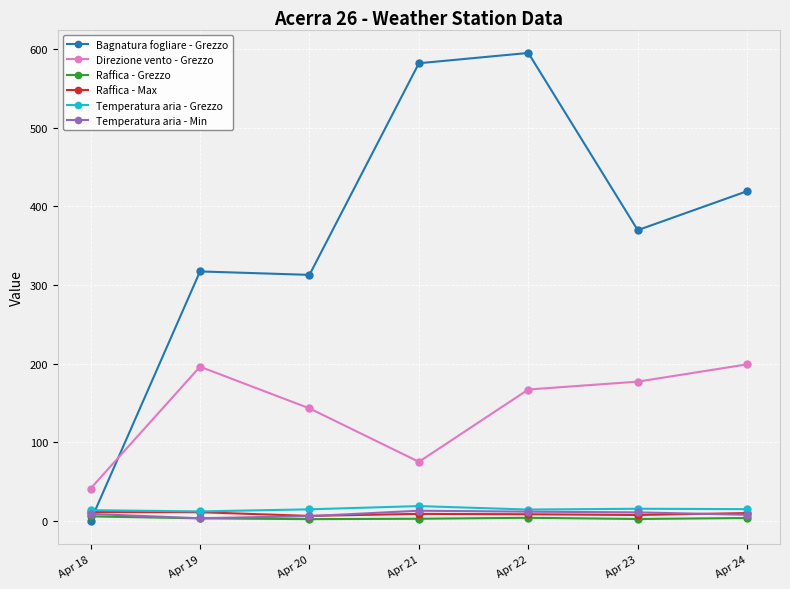

How many lines are shown in the chart?

6